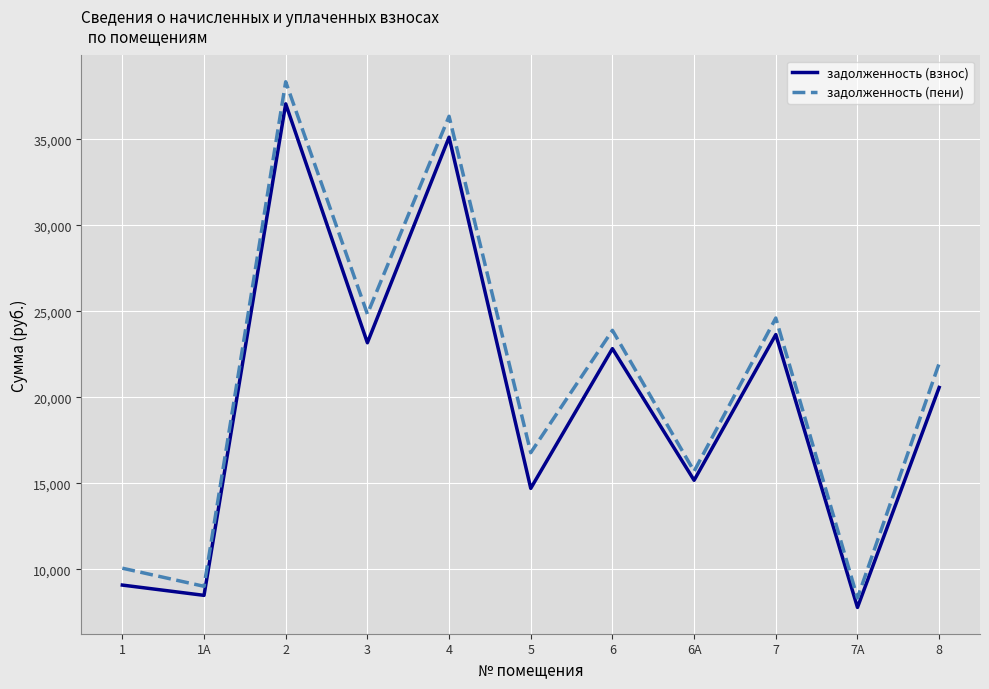

What is the difference between the maximum and minimum values in the задолженность (пени) series?

30024.7